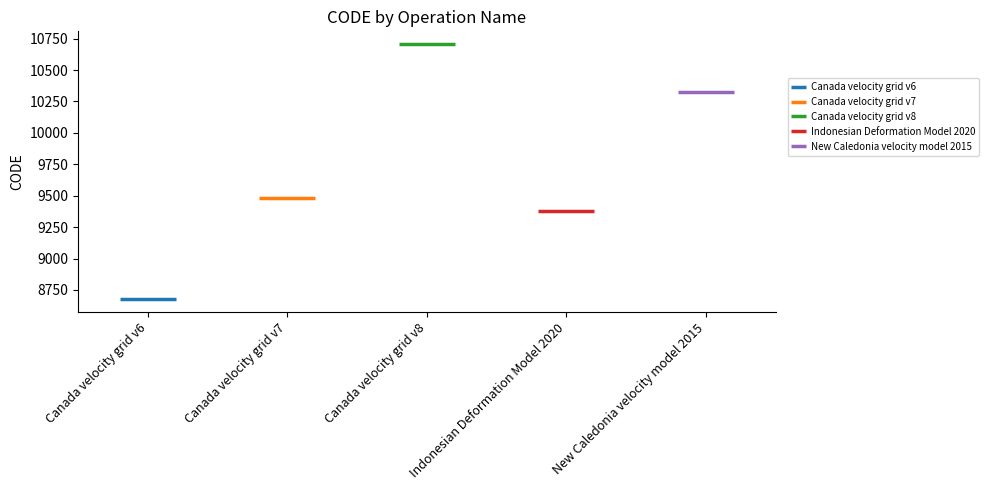

Which has a higher value, Canada velocity grid v6 or Canada velocity grid v8?

Canada velocity grid v8